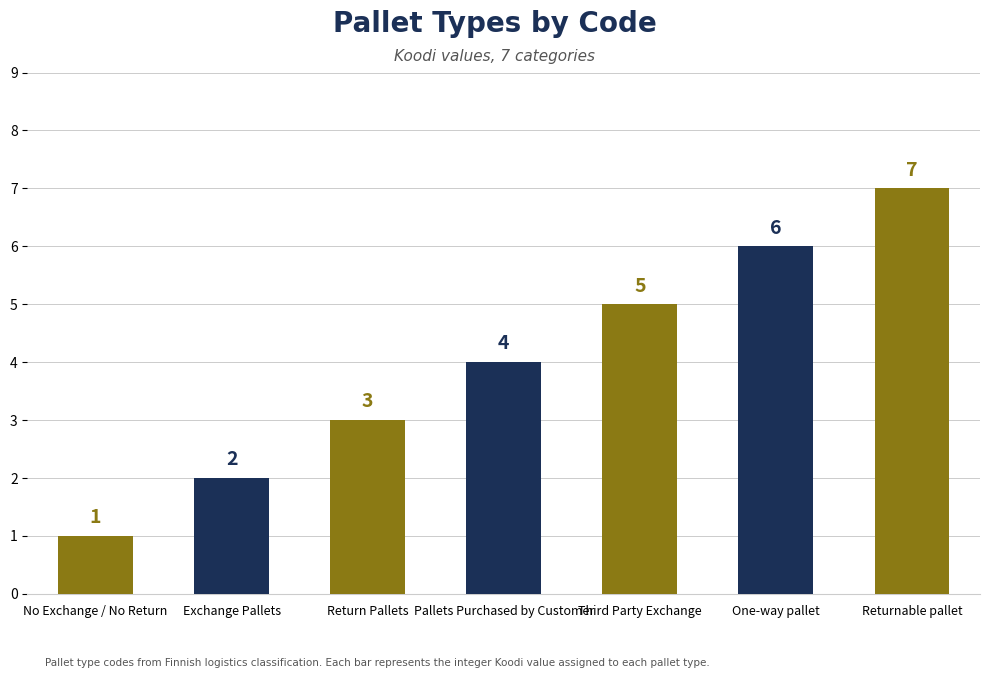

How many series are shown in this chart?

1